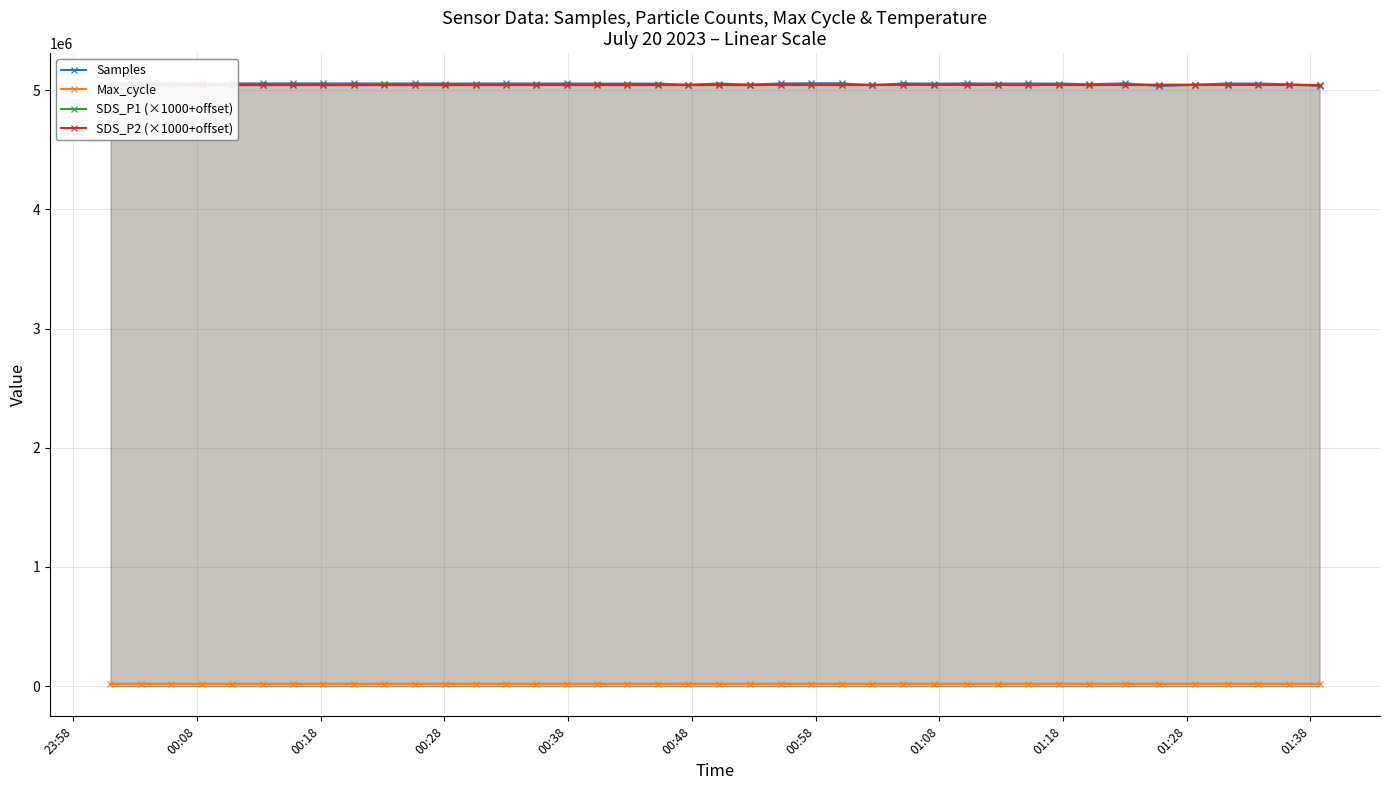

True or false: SDS_P1 (×1000+offset) has more than 1 interior local peaks.

True